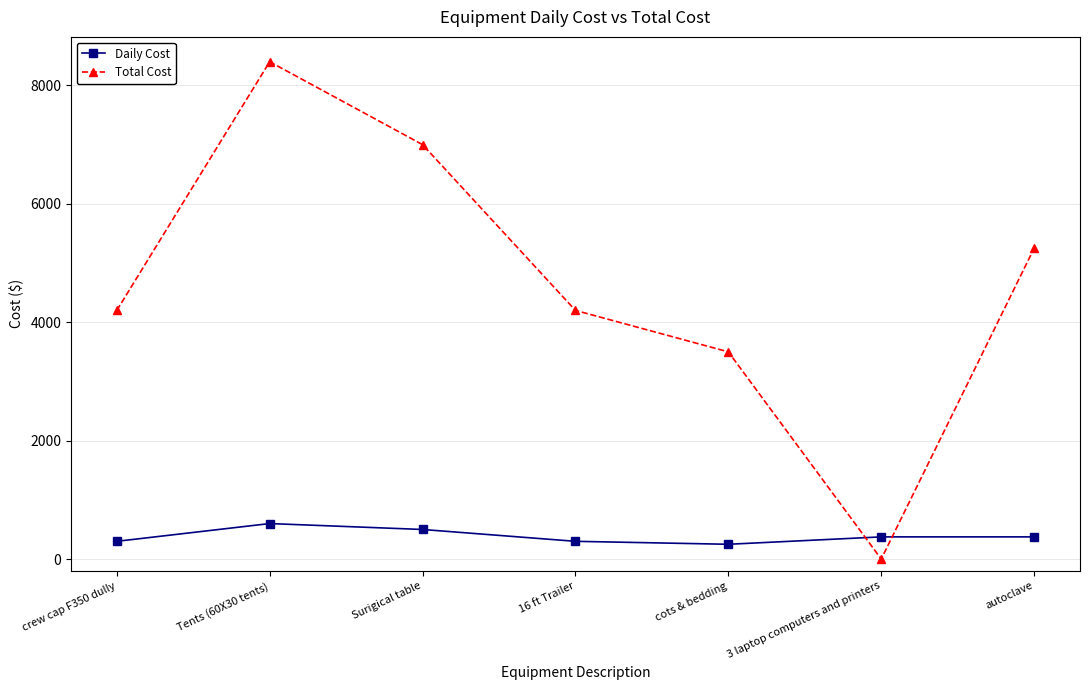

What is the total value across all series at autoclave?

5625